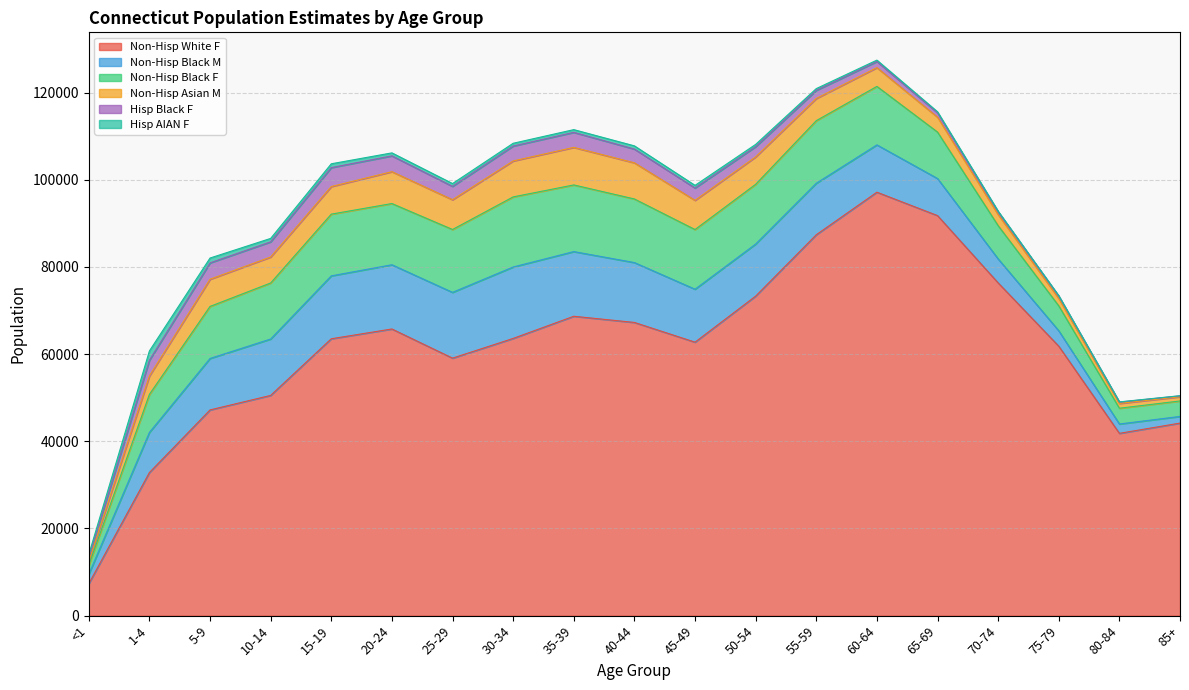

At which category does Hisp AIAN F reach its first local peak?

1-4